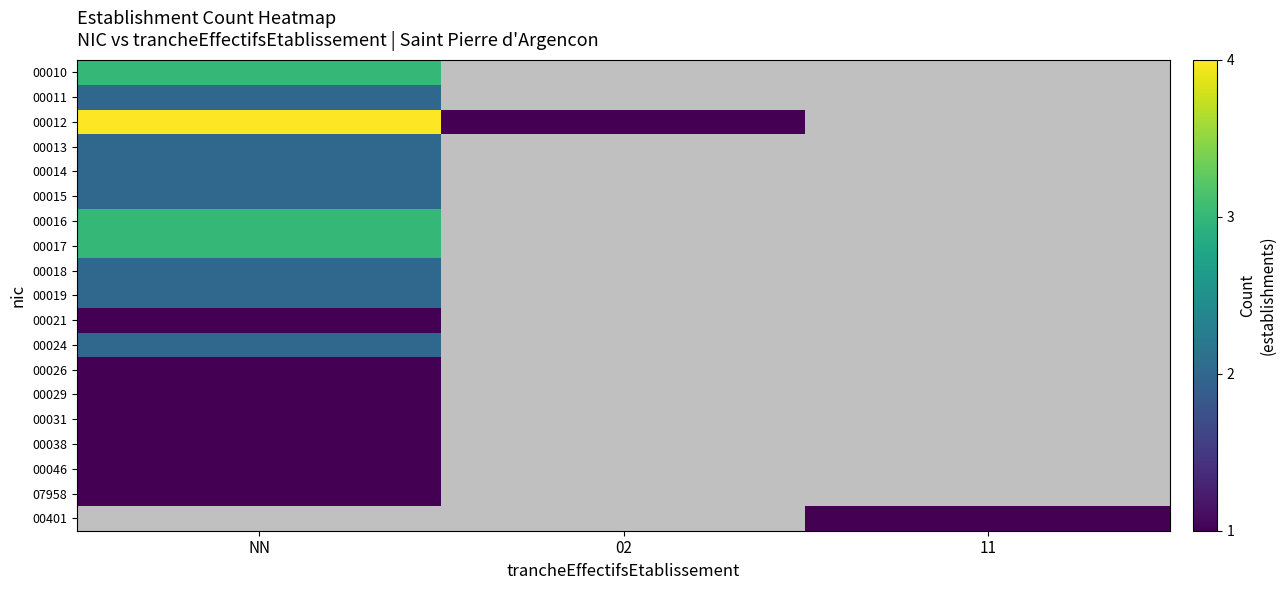

At which label does 00026 reach its minimum?

NN